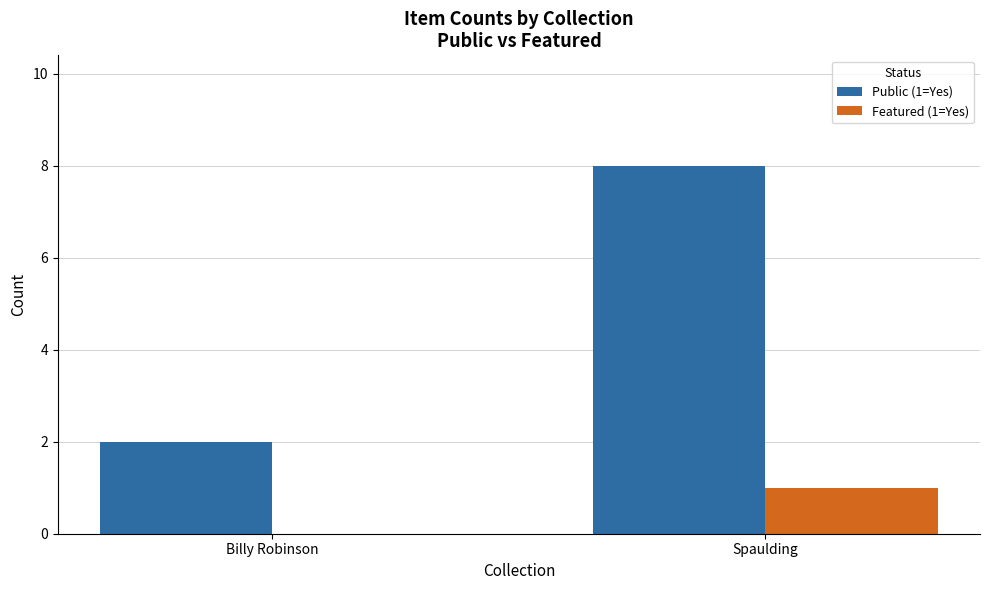

Is the value of Public (1=Yes) at Spaulding greater than the value of Featured (1=Yes) at Spaulding?

Yes